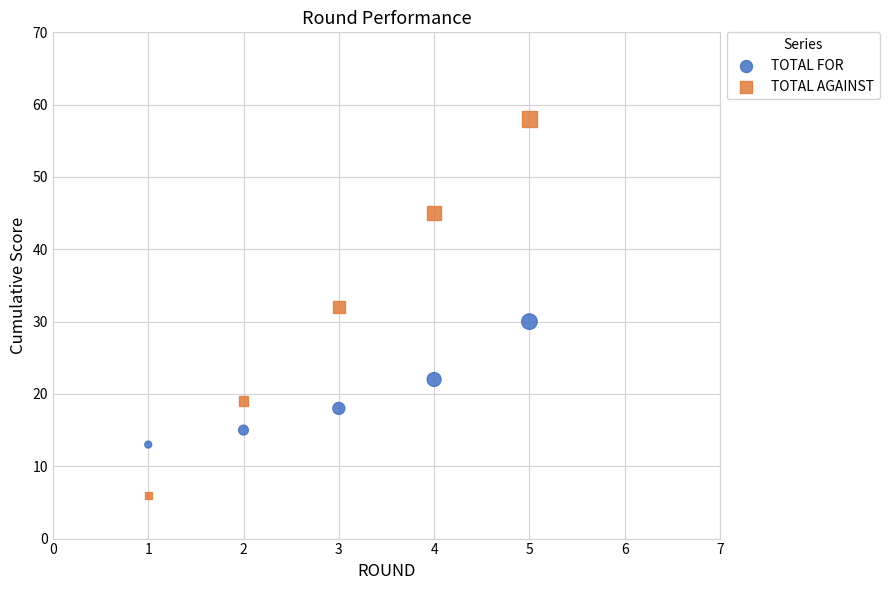

In the TOTAL FOR series, what Y value is closest to 21?

22